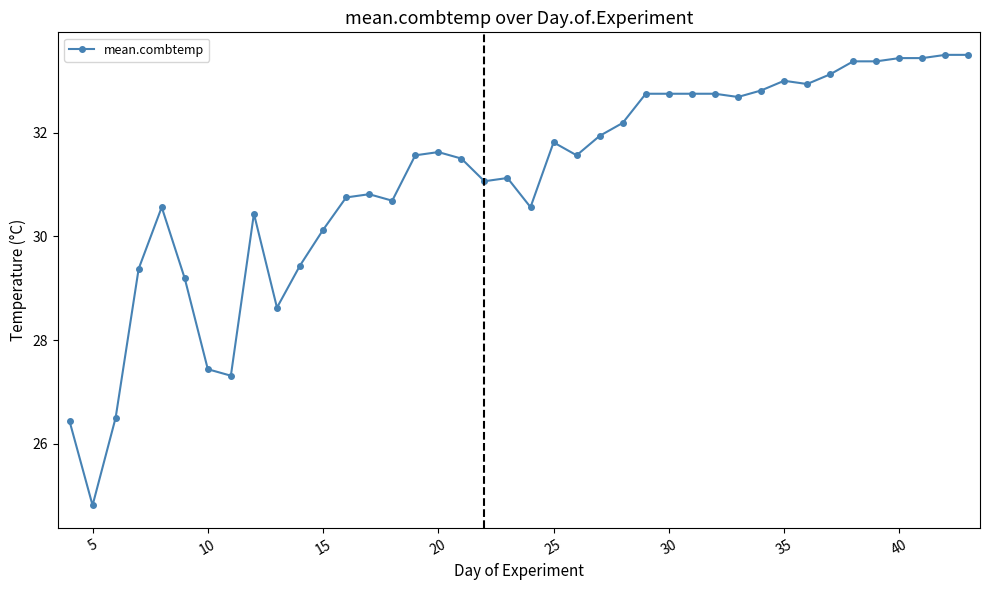

True or false: the data has more than 1 interior local peaks.

True